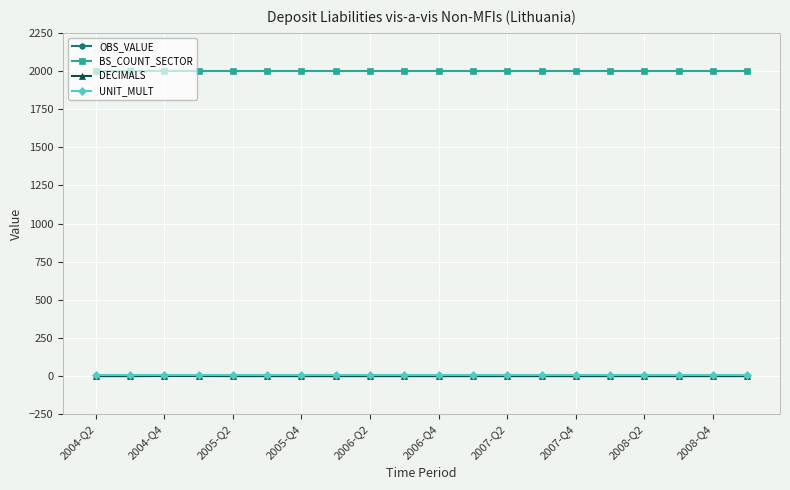

True or false: UNIT_MULT and BS_COUNT_SECTOR cross at least once.

False